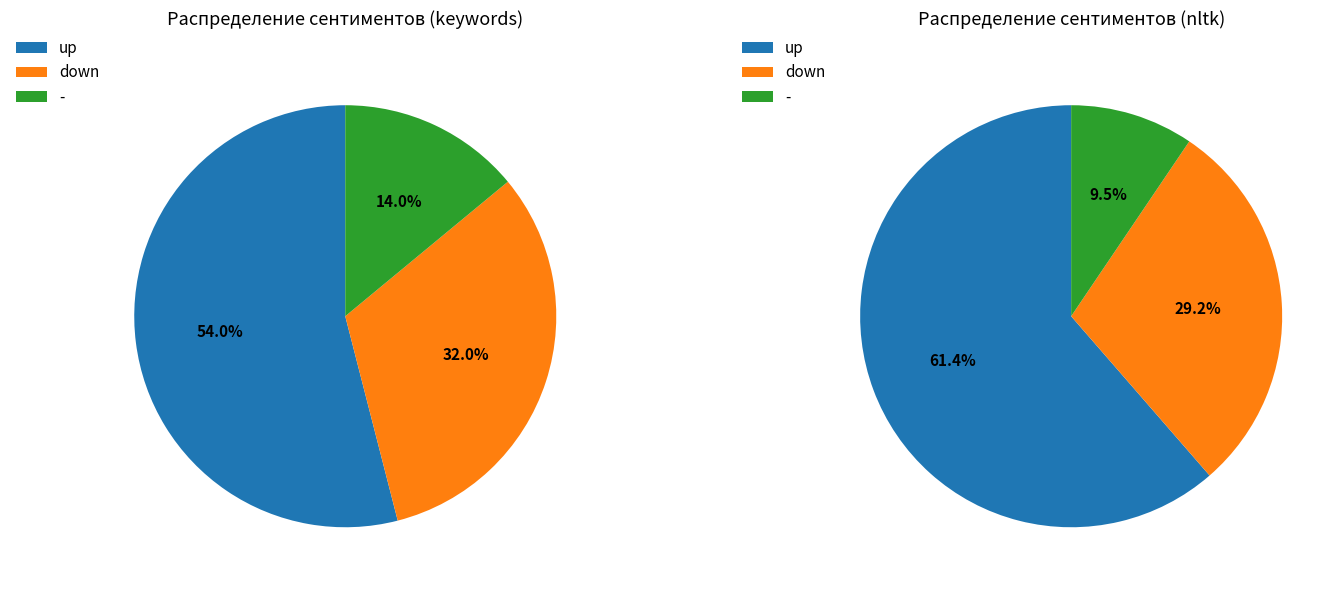

Rank the categories by value from lowest to highest.

-, down, up